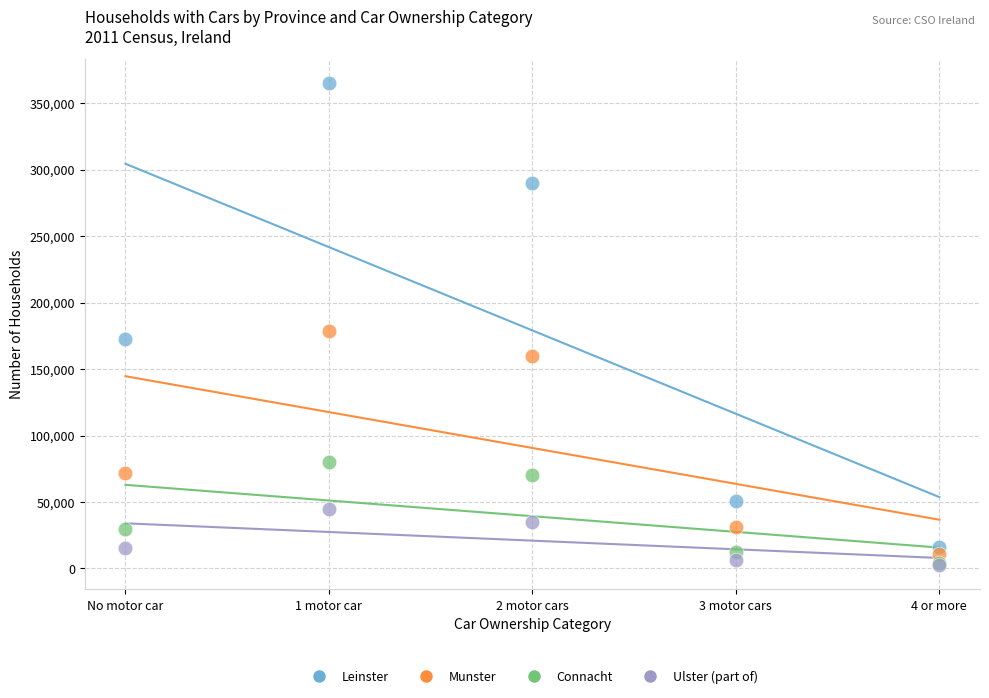

In the Munster series, what Y value is closest to 94831?

72165